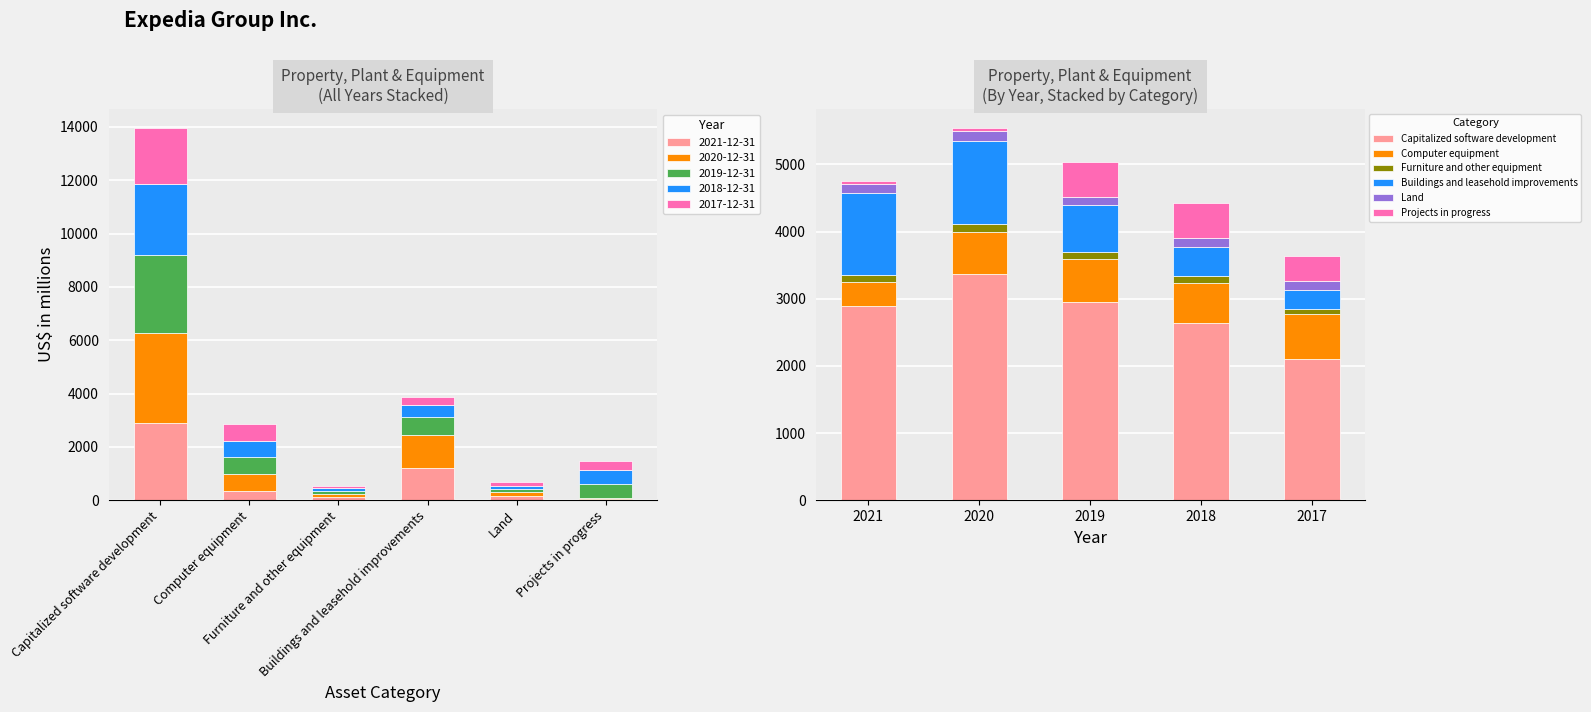

What are all the series names shown in the legend?

Capitalized software development, Computer equipment, Furniture and other equipment, Buildings and leasehold improvements, Land, Projects in progress